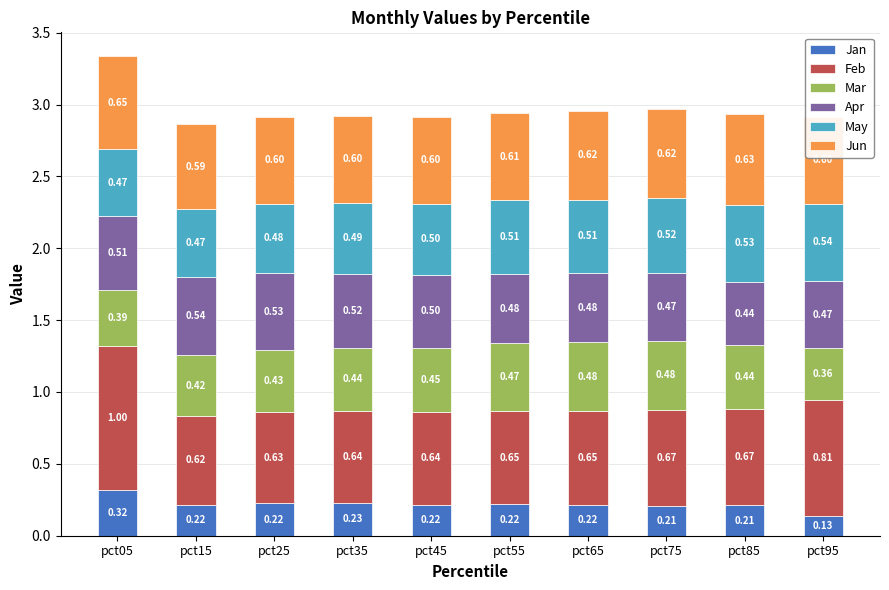

Count the number of data series in this chart.

6